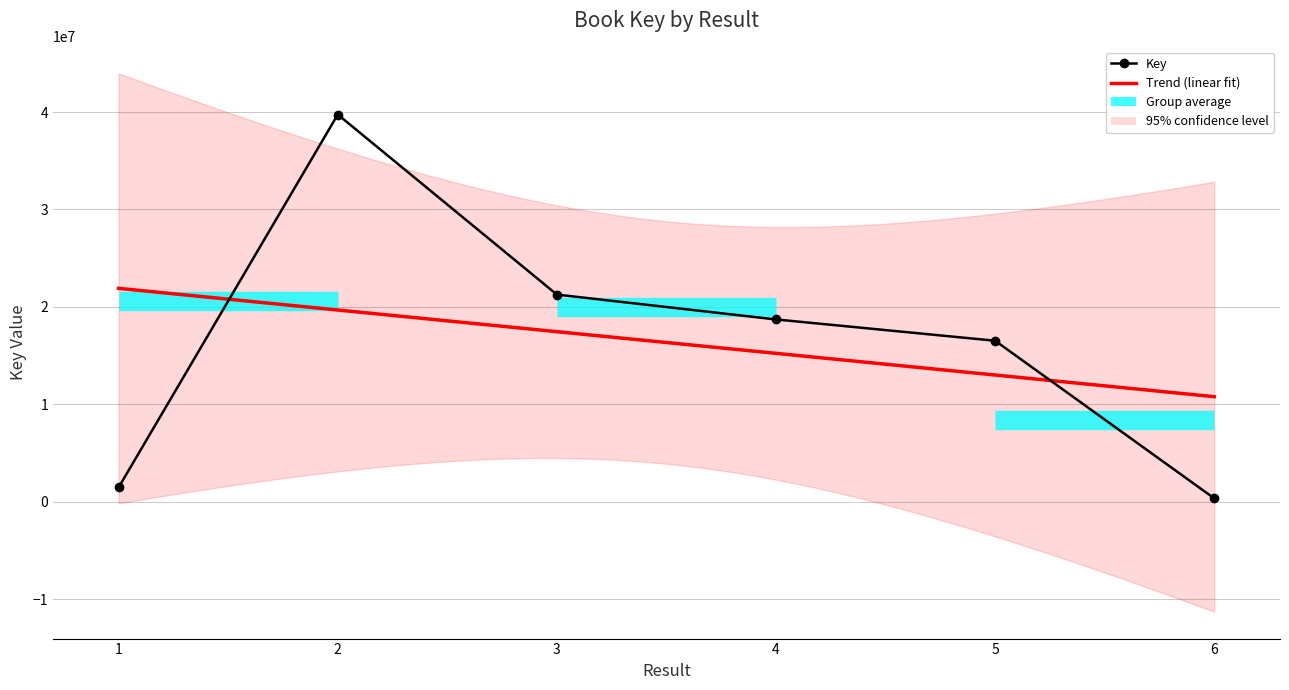

True or false: the data shows 28843167 at 4.

False